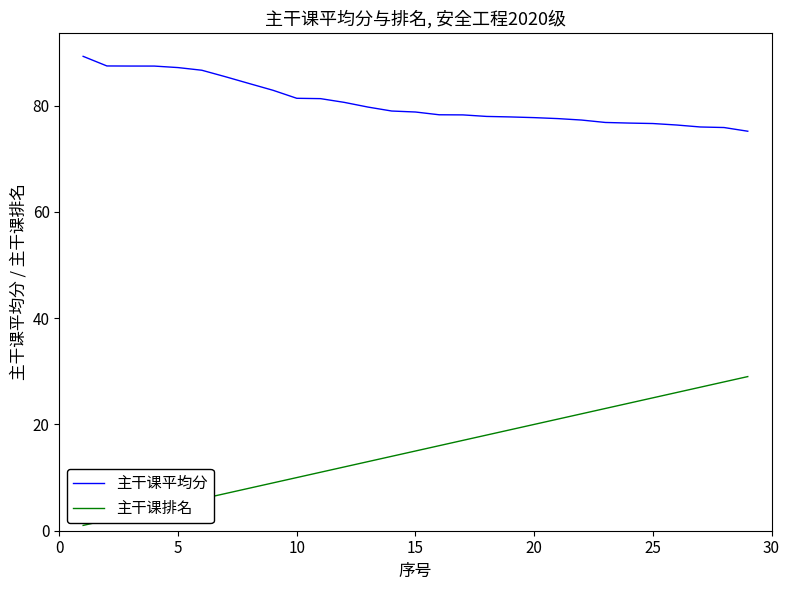

True or false: 主干课排名 has more than 1 points higher than both neighbors.

False